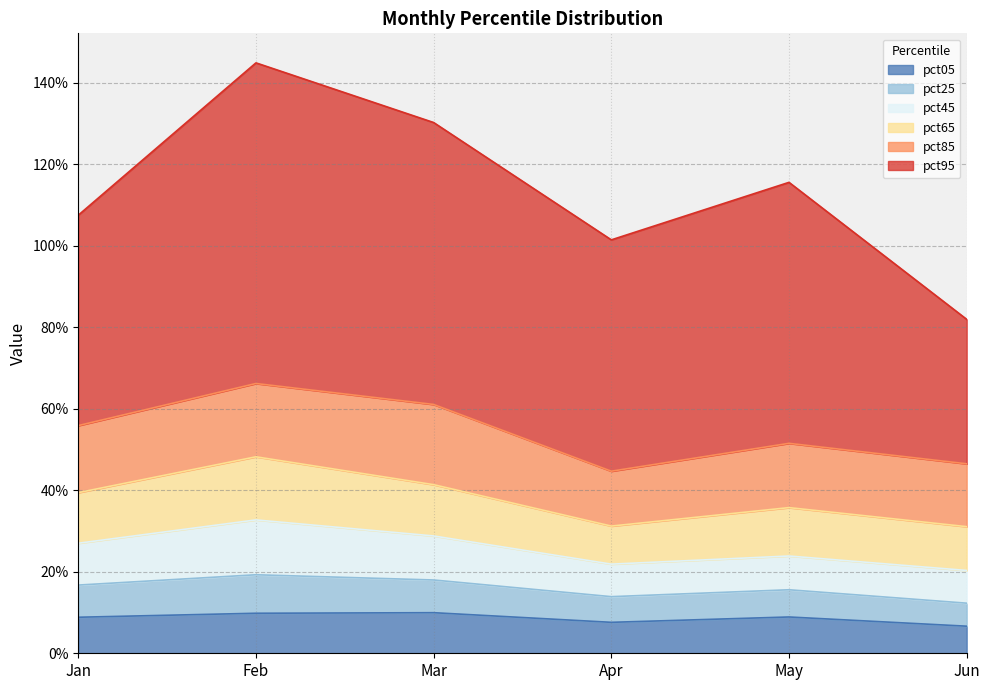

Which series changed the most between Feb and Mar?

pct95